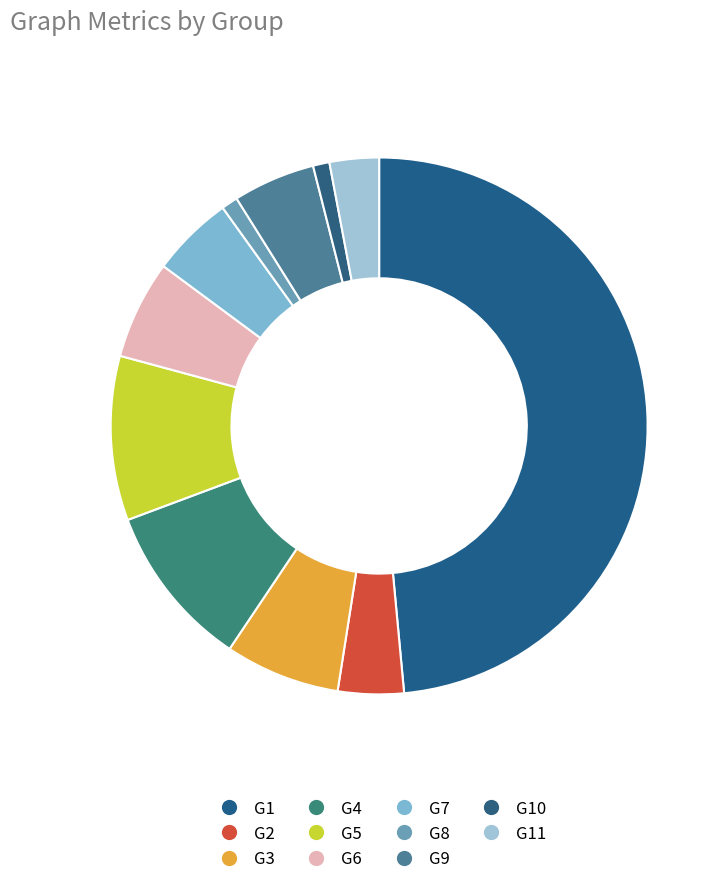

Rank the categories by value from lowest to highest.

G8, G10, G11, G2, G7, G9, G6, G3, G4, G5, G1